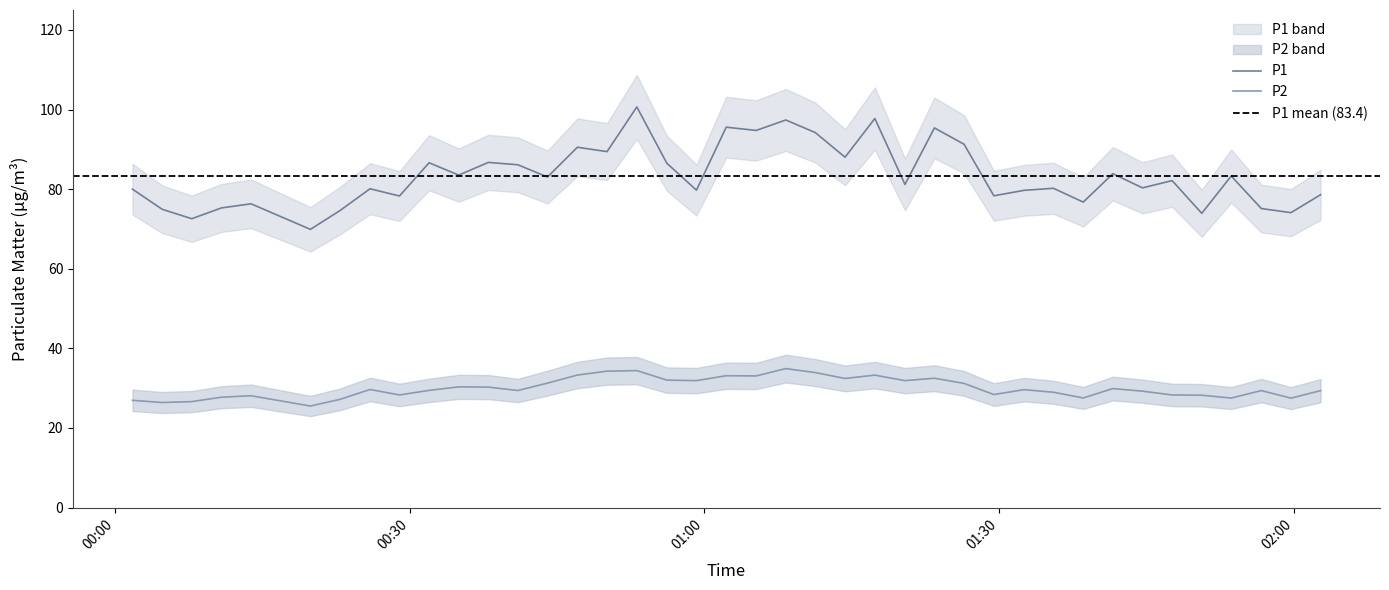

How many distinct data groups are displayed?

2